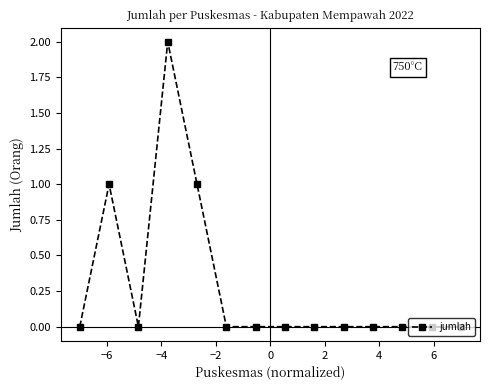

True or false: there are more than 1 points higher than both neighbors.

True